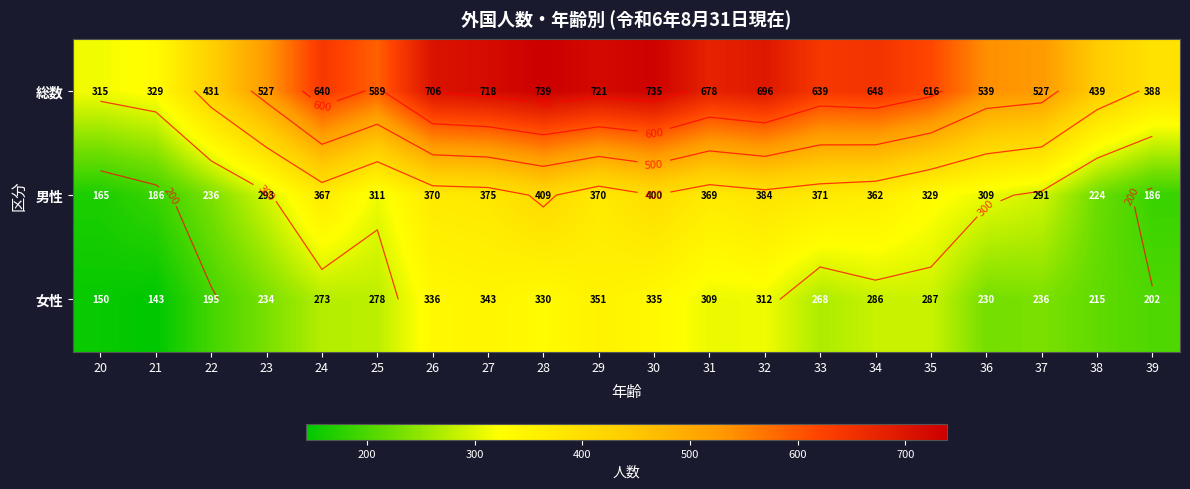

Where is 男性 nearest to the value 287?

37